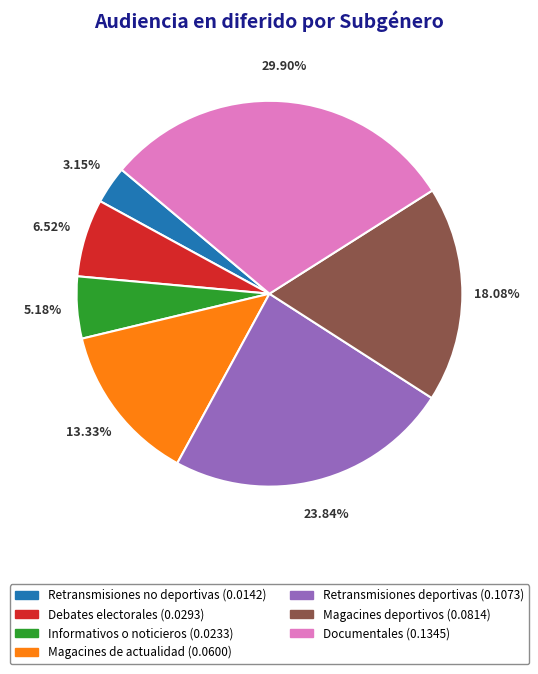

Is there a majority slice in this chart?

No